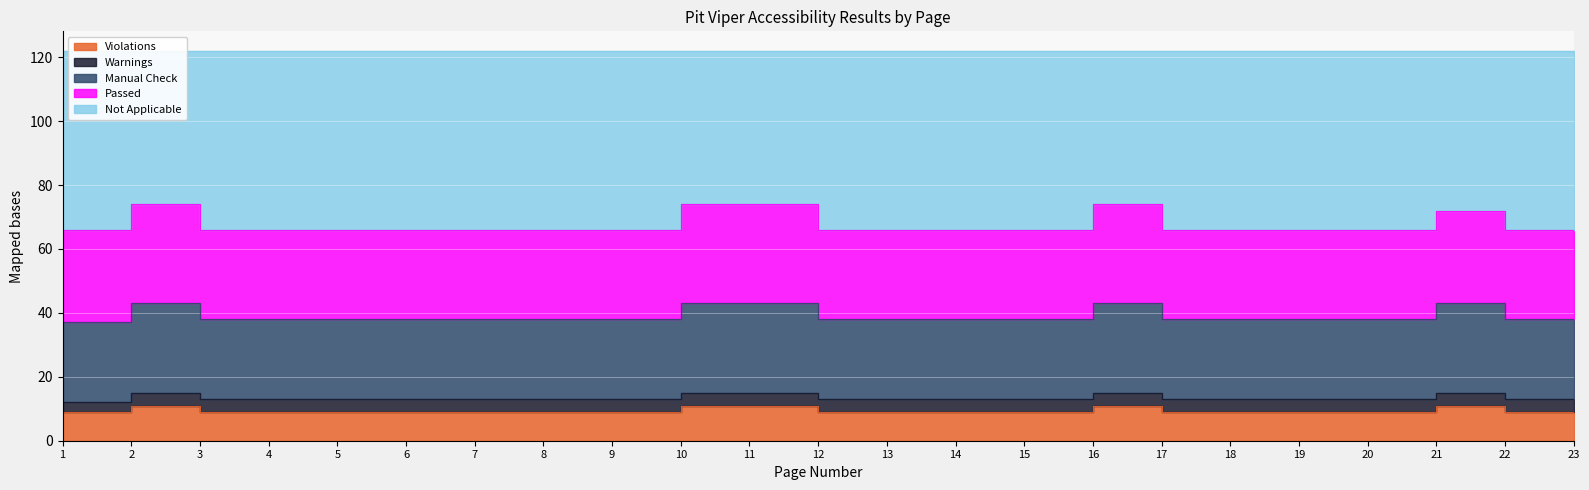

At which label does Violations reach its minimum?

1